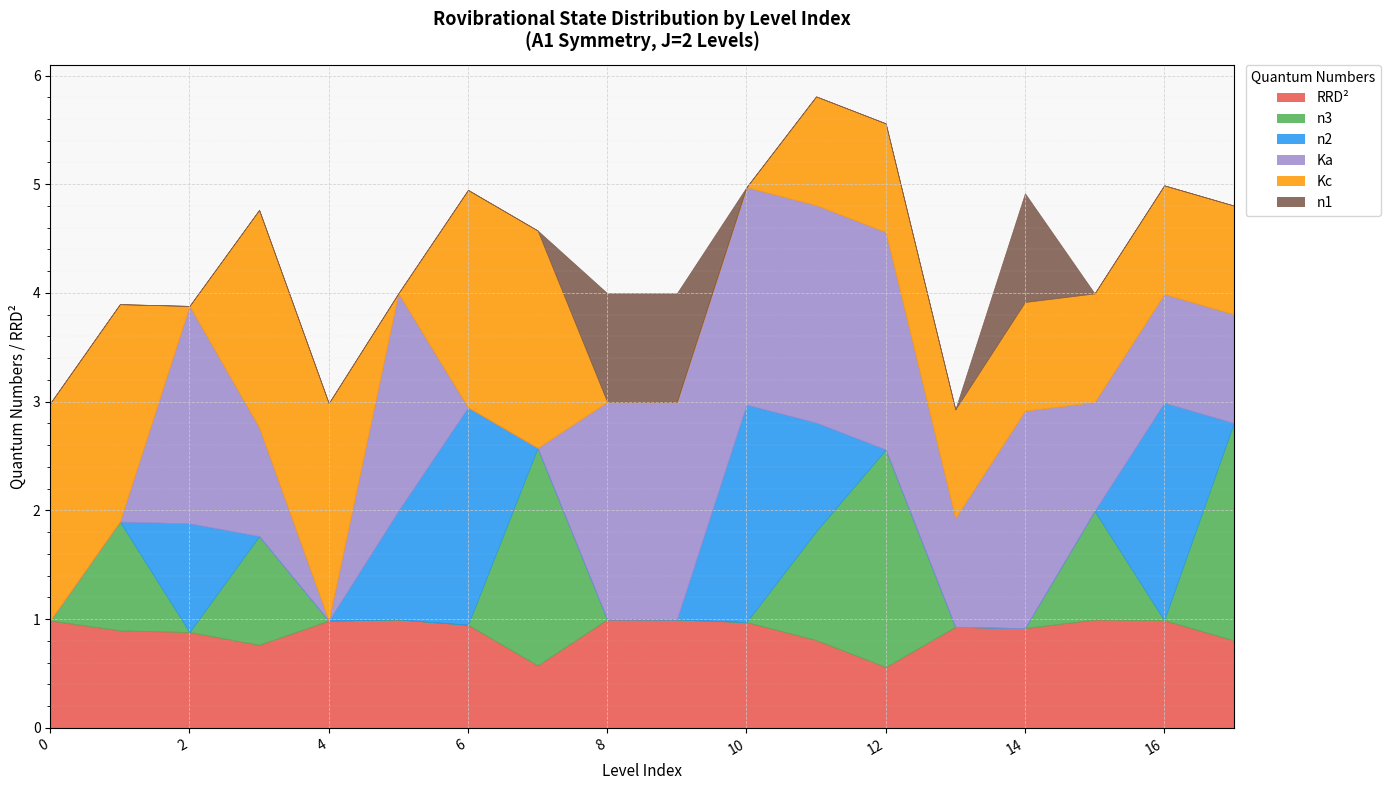

How many n3 values are between 0 and 1?

15